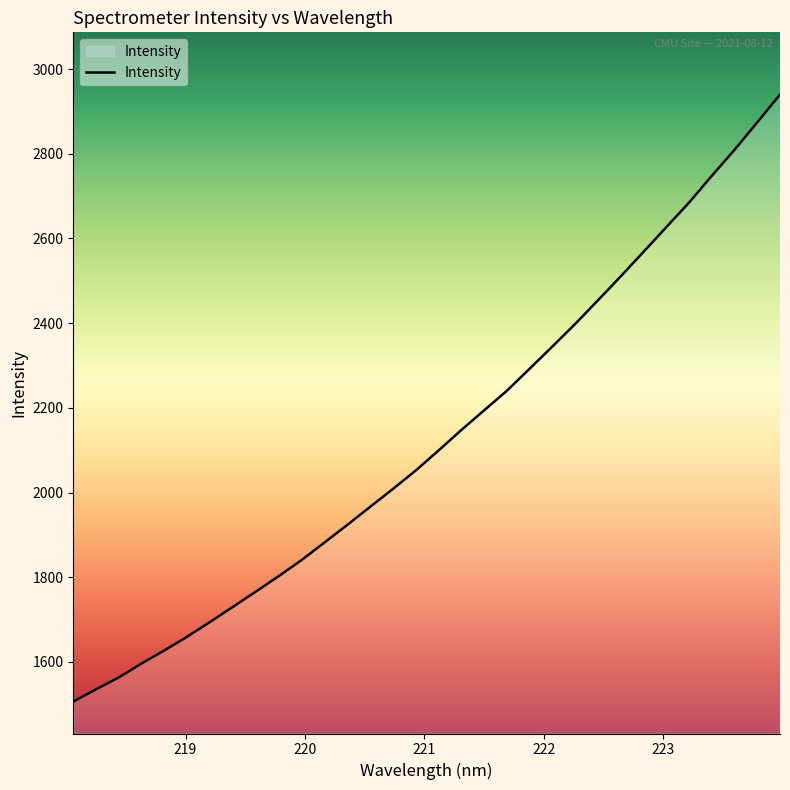

Does the chart display data point markers on the line(s)?

No